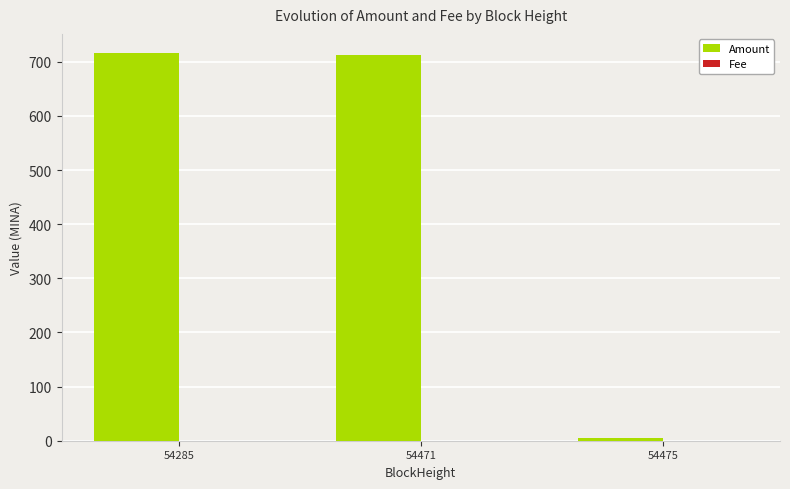

The value of Amount at 54471 is 247.6. True or false?

False